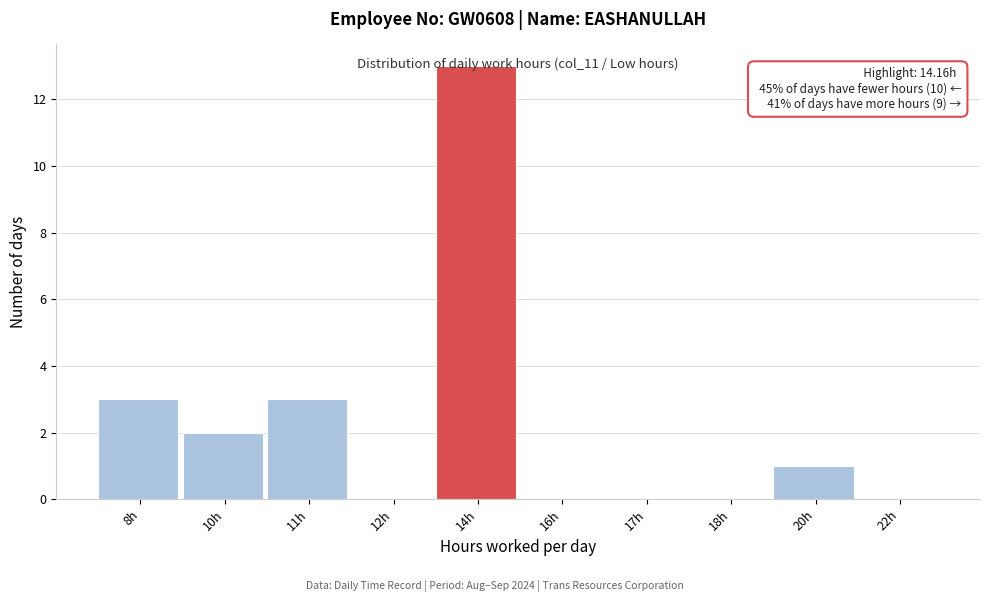

The chart shows a value of -6 at 17h. True or false?

False